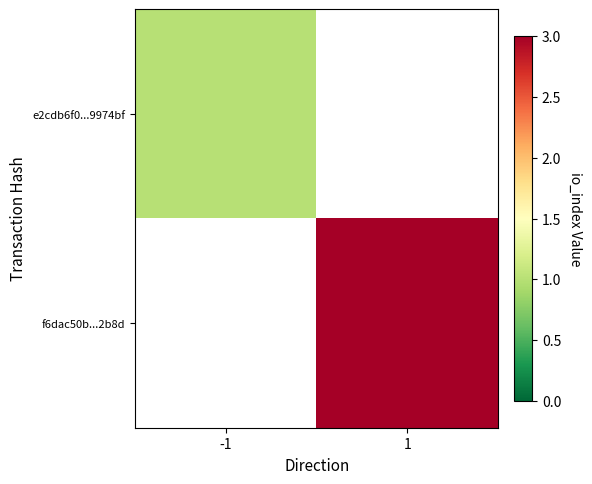

Which label corresponds to the smallest value in the chart?

-1